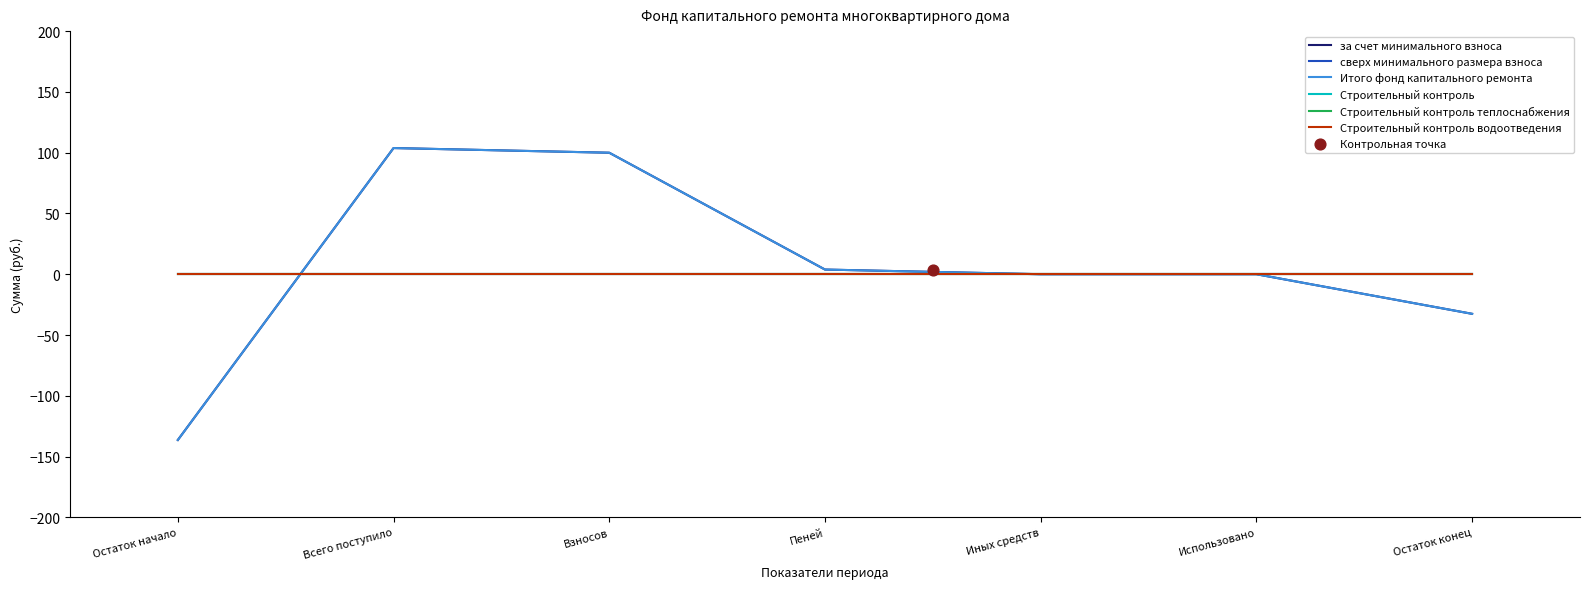

At which category is the sum across all series the highest?

Всего поступило